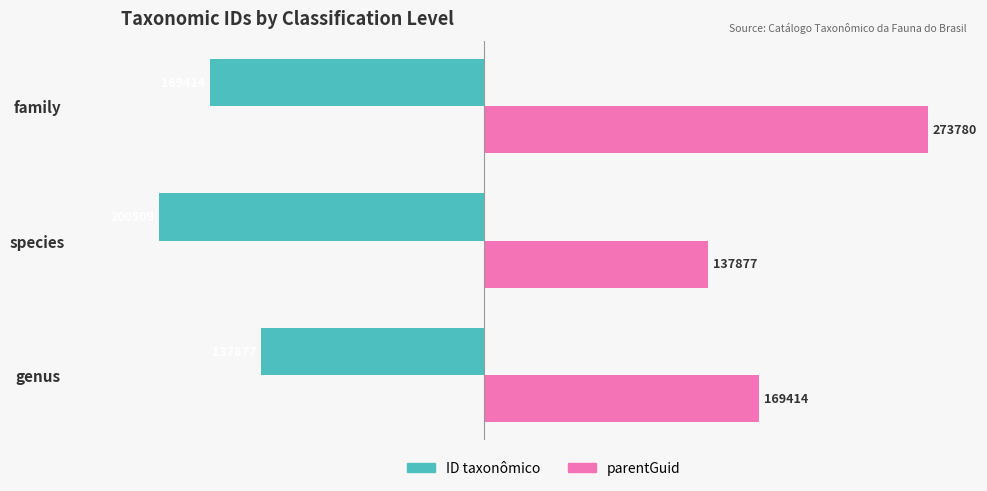

At which label is parentGuid closest to 205828?

genus